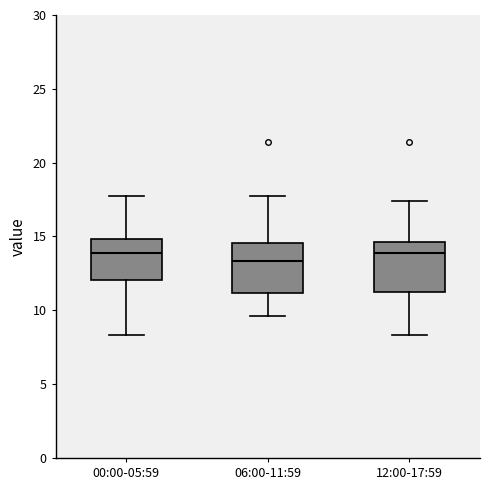

Which box has the lowest median line?

06:00-11:59